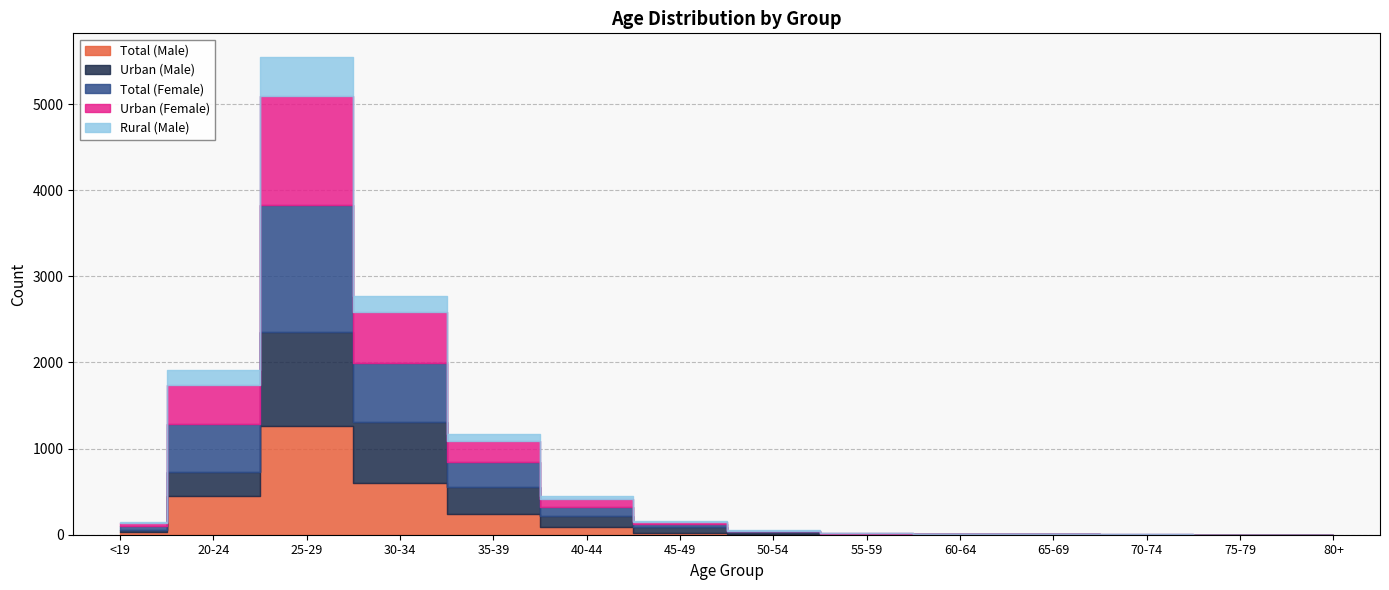

Reading left to right, what are all the values shown in this chart?

Total (Male): 34	452	1263	600	243	86	25	8	3	0	0	1	0	0
Urban (Male): 21	274	1091	712	311	136	67	22	7	4	3	0	1	0
Total (Female): 46	561	1477	679	286	102	31	10	3	2	0	1	0	0
Urban (Female): 34	452	1263	600	243	86	25	8	3	0	0	1	0	0
Rural (Male): 12	178	450	175	88	37	14	4	2	1	1	0	0	0